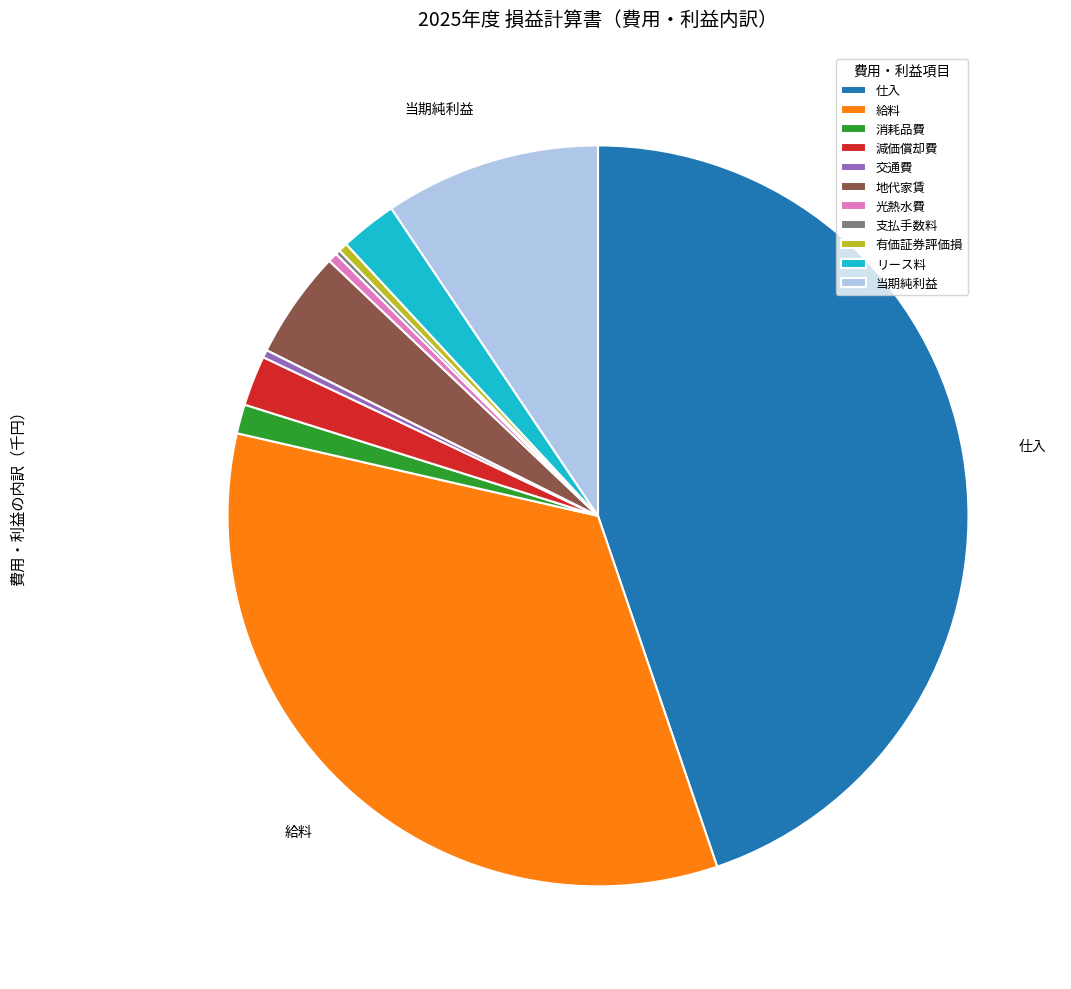

Is there any slice that represents more than half of the pie?

No